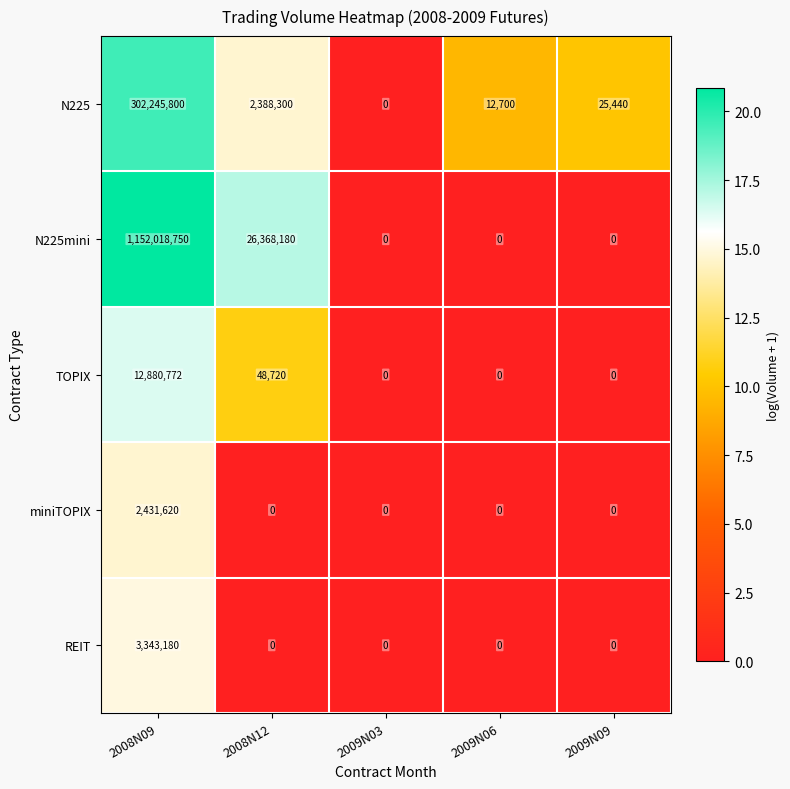

The value of N225mini at 2009N09 is 0. True or false?

True